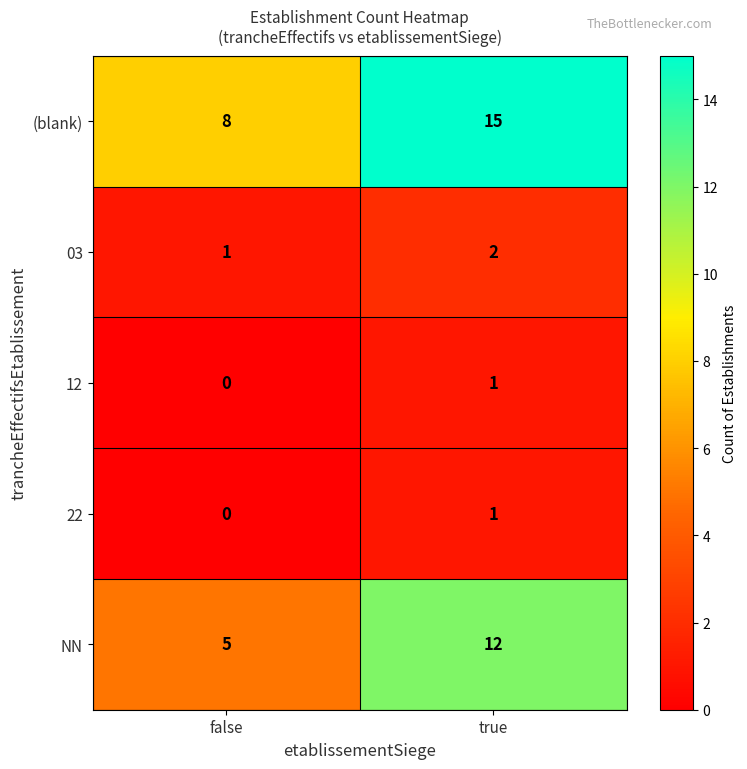

Reading right to left, what are all the values shown in this chart?

(blank): true=15	false=8
03: true=2	false=1
12: true=1	false=0
22: true=1	false=0
NN: true=12	false=5